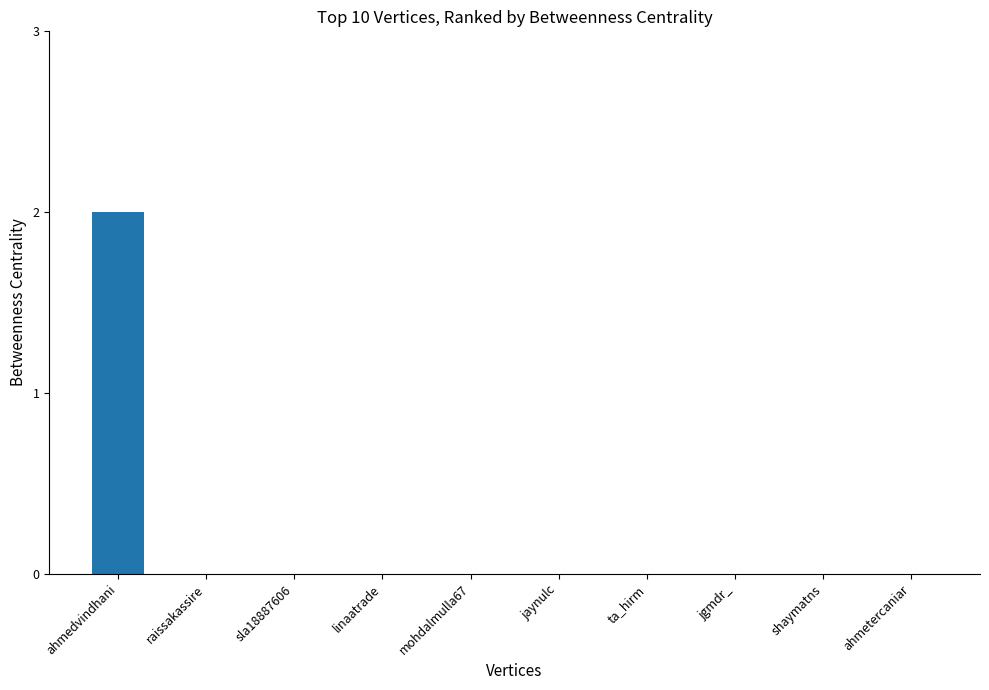

Reading left to right, what are all the values shown in this chart?

2	0	0	0	0	0	0	0	0	0